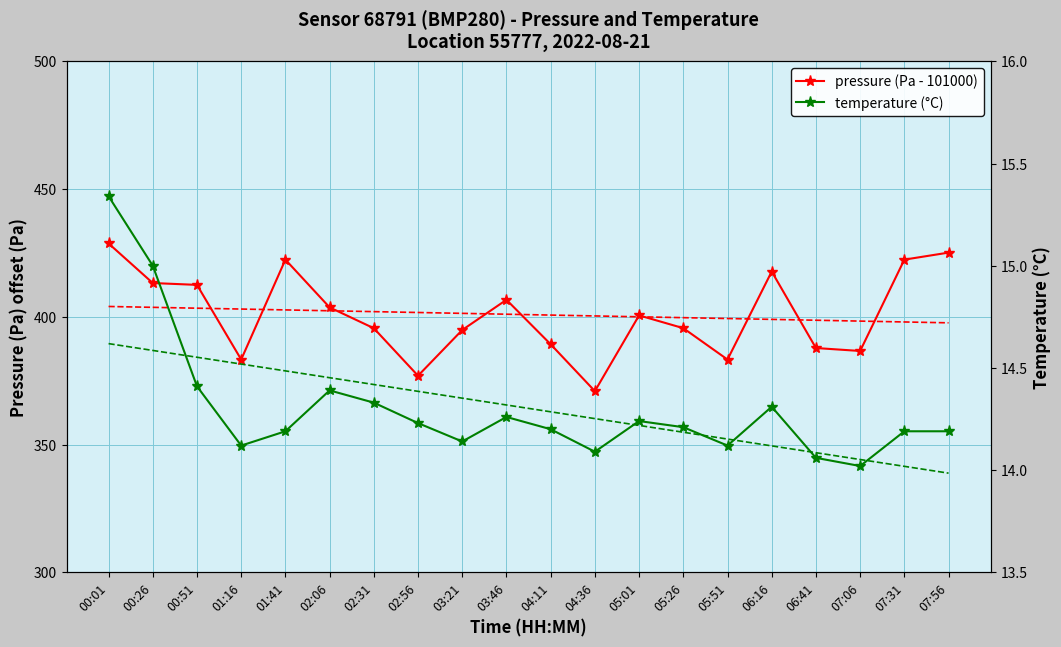

What is the sum of the temperature (°C) values at 02:31 and 00:01?

29.7